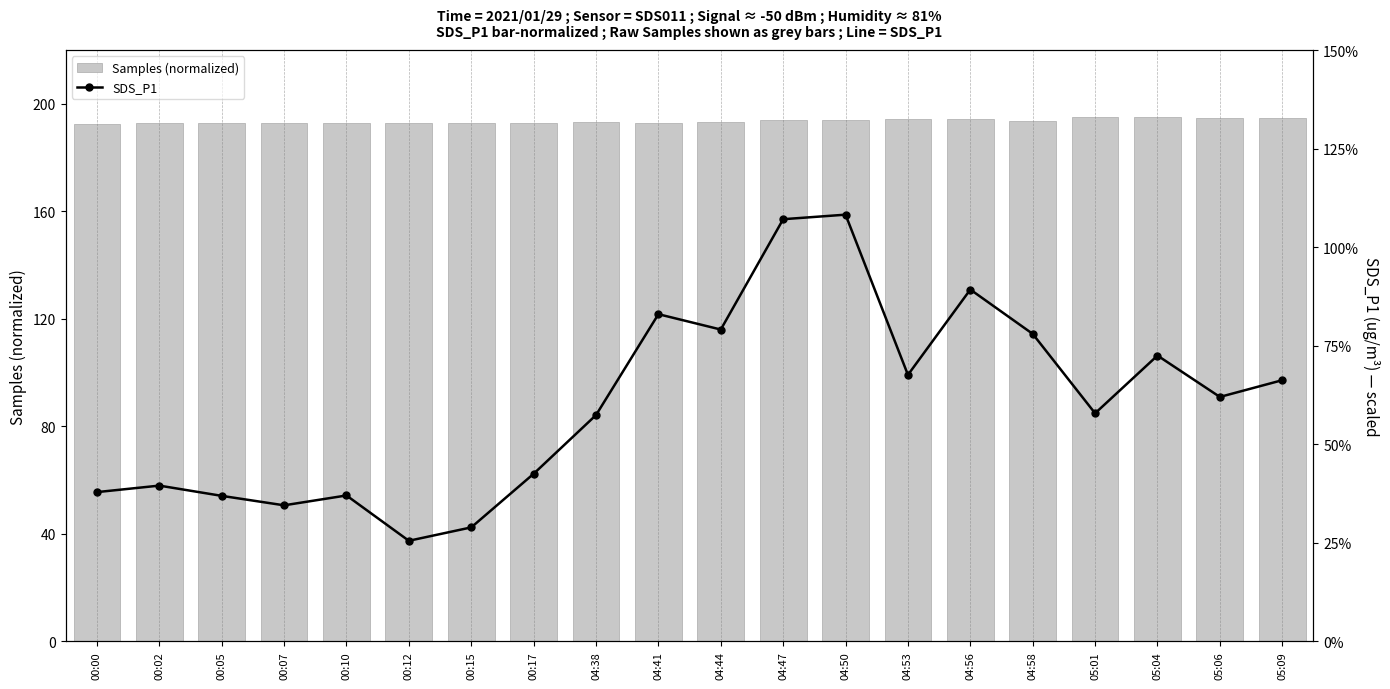

What is the spread (max minus min) of values at 04:38?

181.9